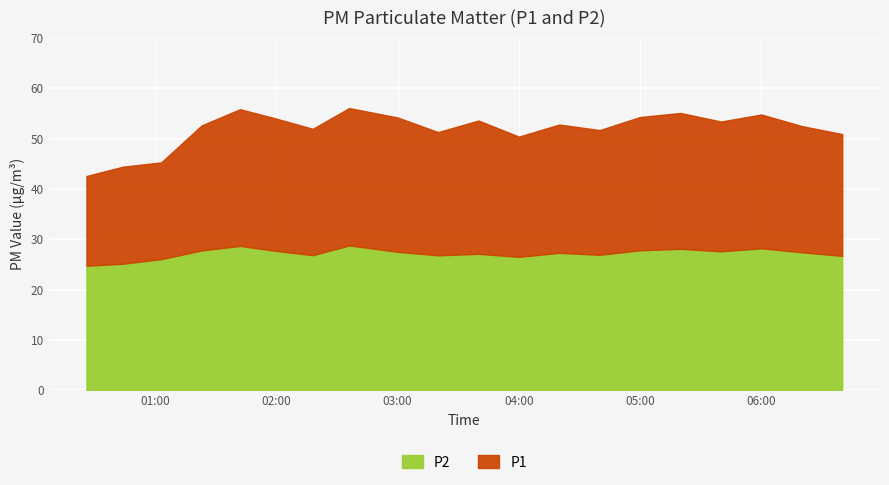

At which category is the sum across all series the highest?

02:36